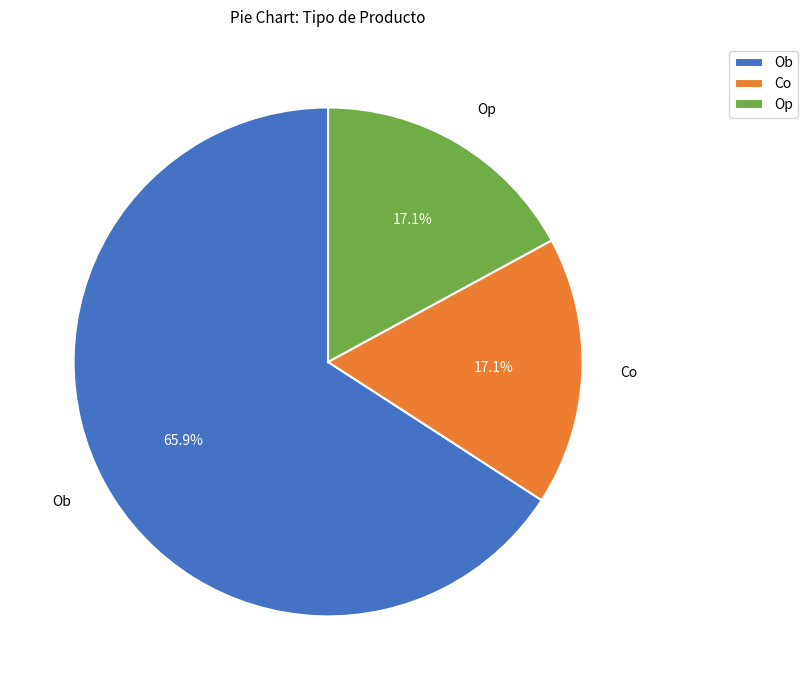

The Op slice represents 1% of the pie. True or false?

False